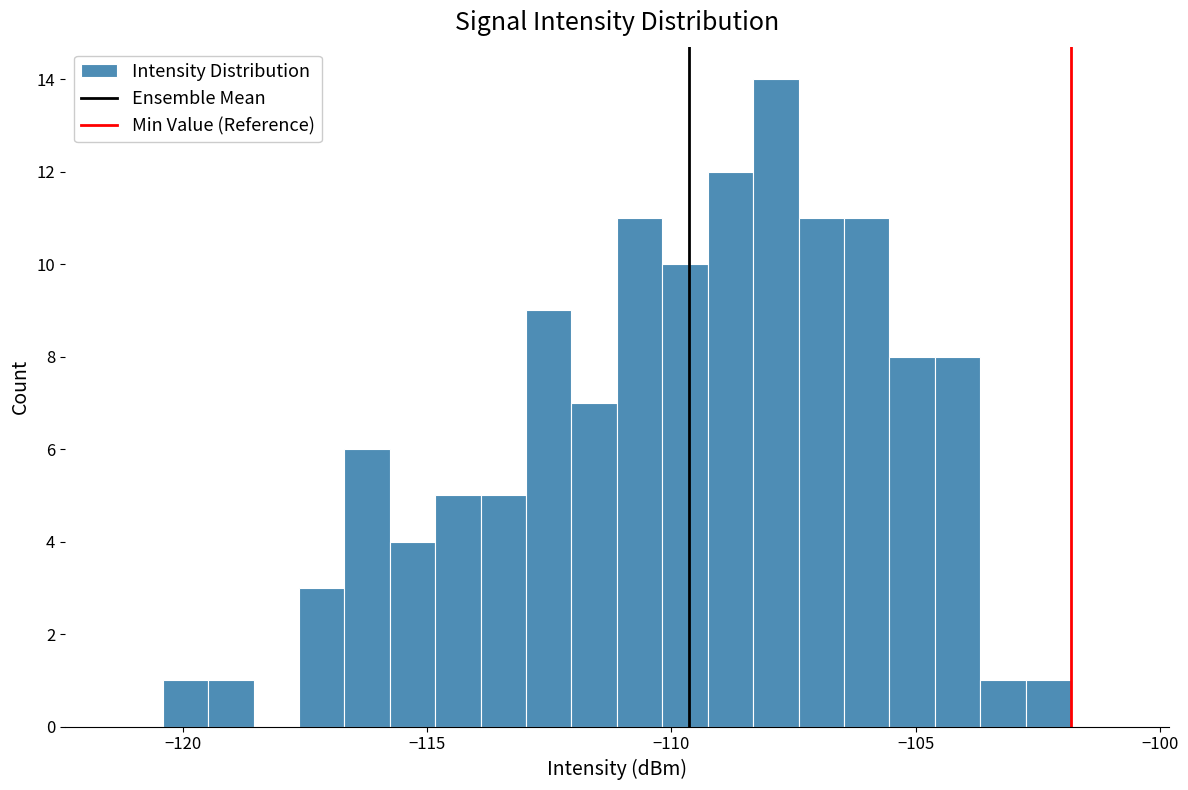

Around what value on the x-axis is the tallest bar? Give the approximate position of its centre, as read against the axis.

-108.0